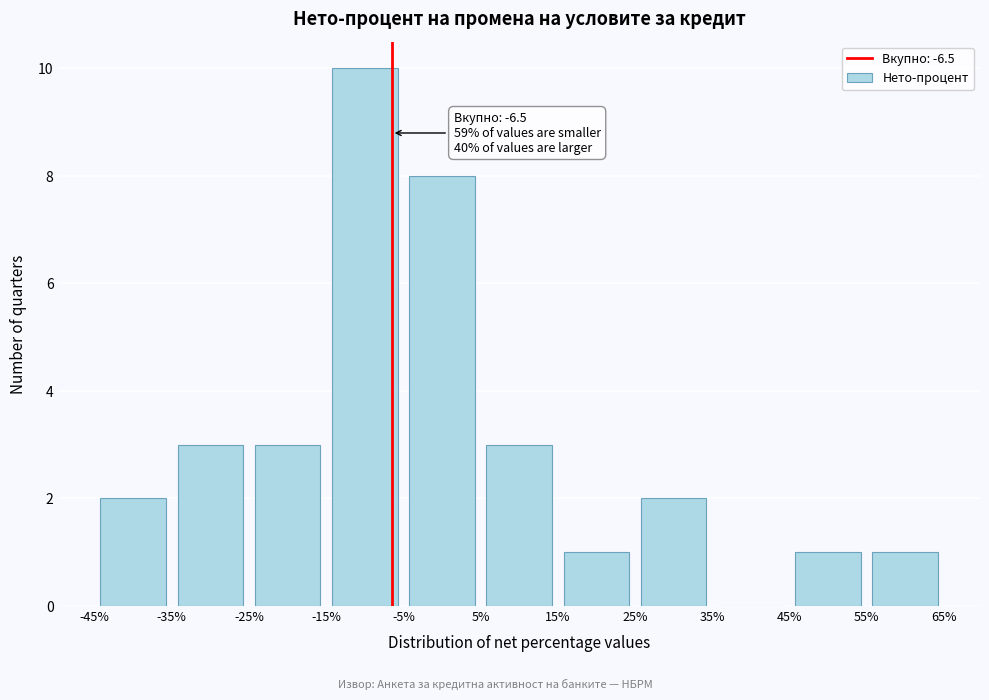

Over which range of the x-axis is the bar tallest?

-15% to -5%